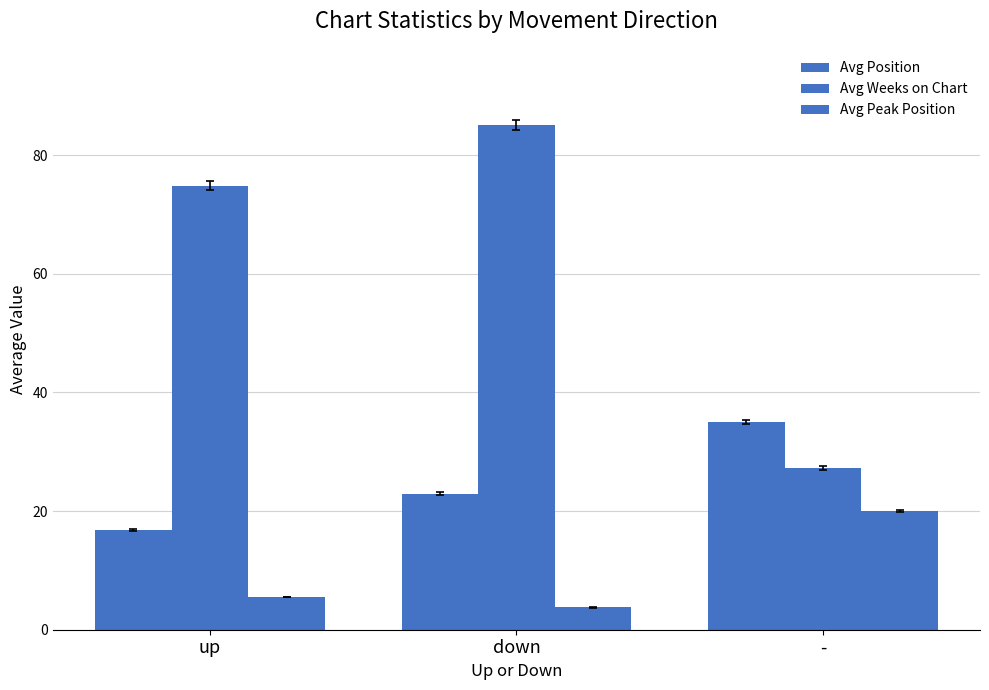

Which has a higher value, - or up?

-